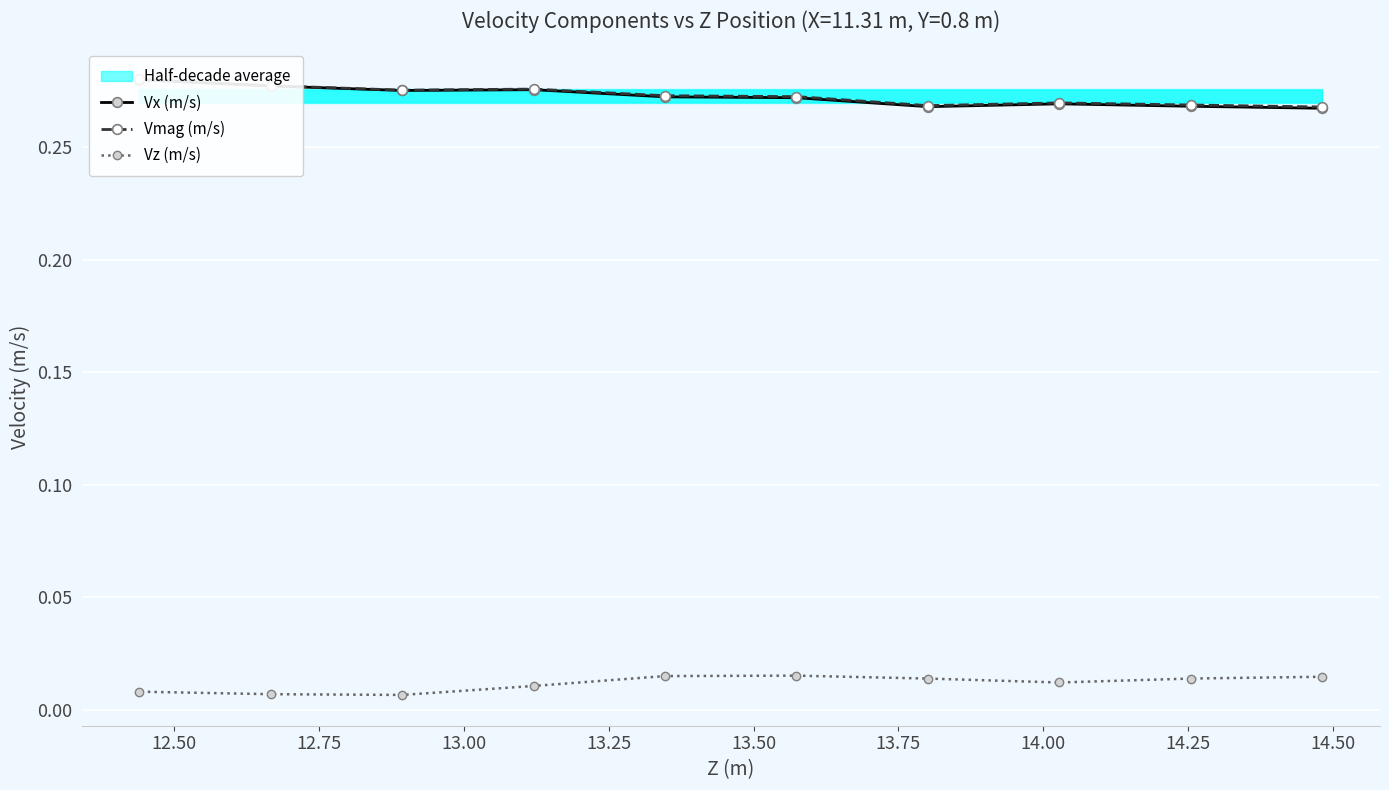

Count the Vz (m/s) values in the range 0 to 1.

10